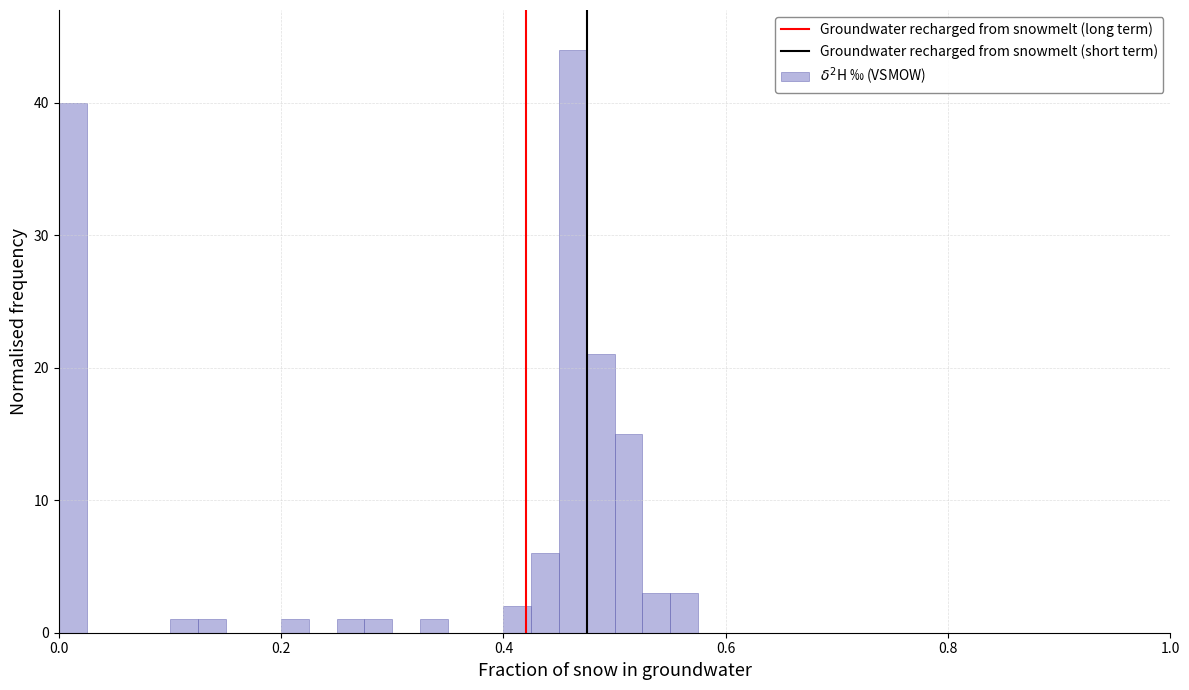

Read against the x-axis, roughly where is the centre of the tallest bar?

0.46